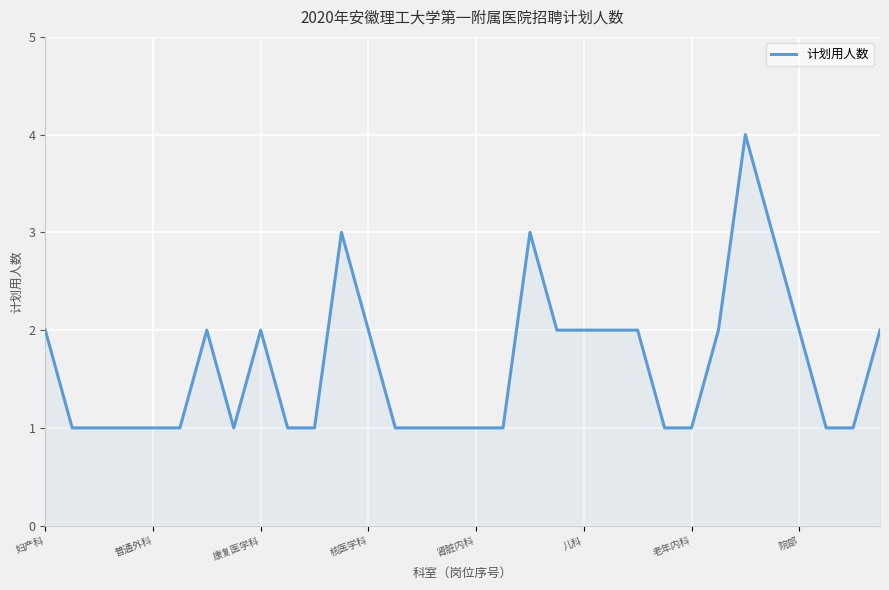

What is the maximum value shown in the chart?

4